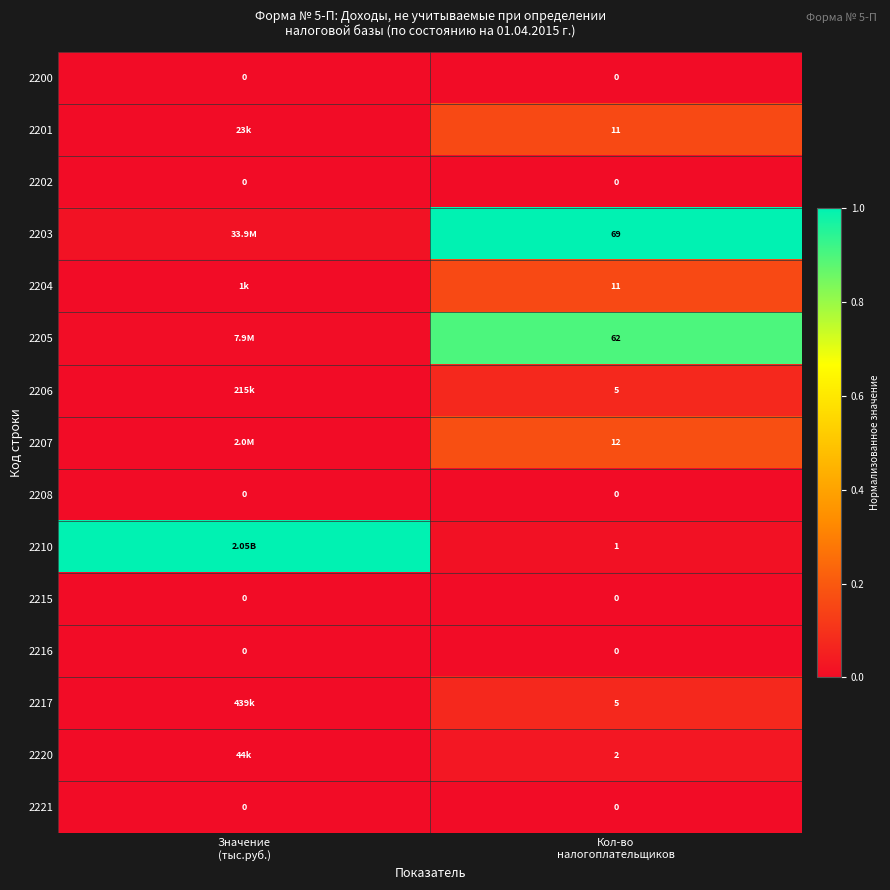

Count the number of data series in this chart.

15